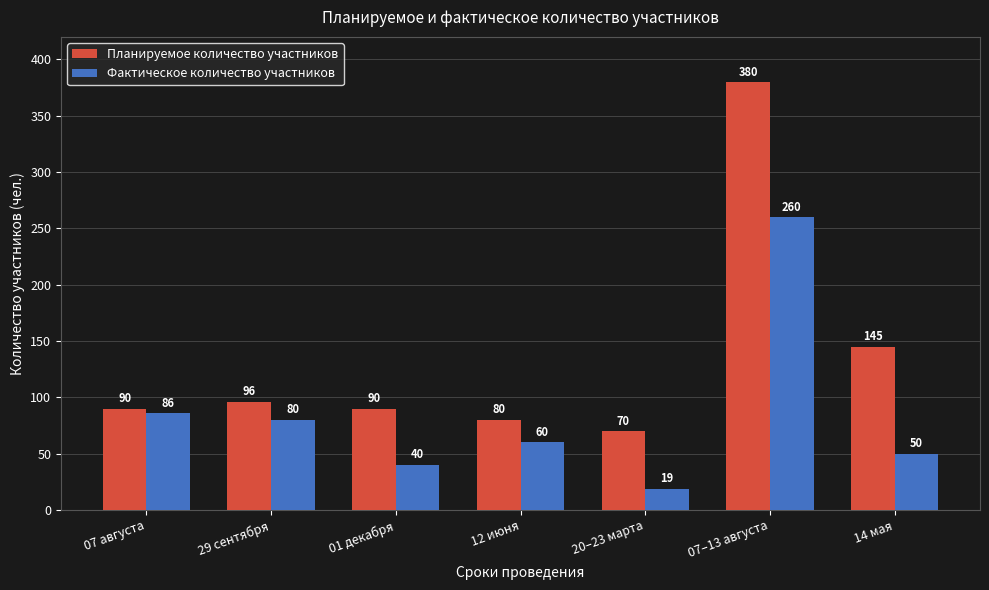

What is the total value across all series at 20–23 марта?

89